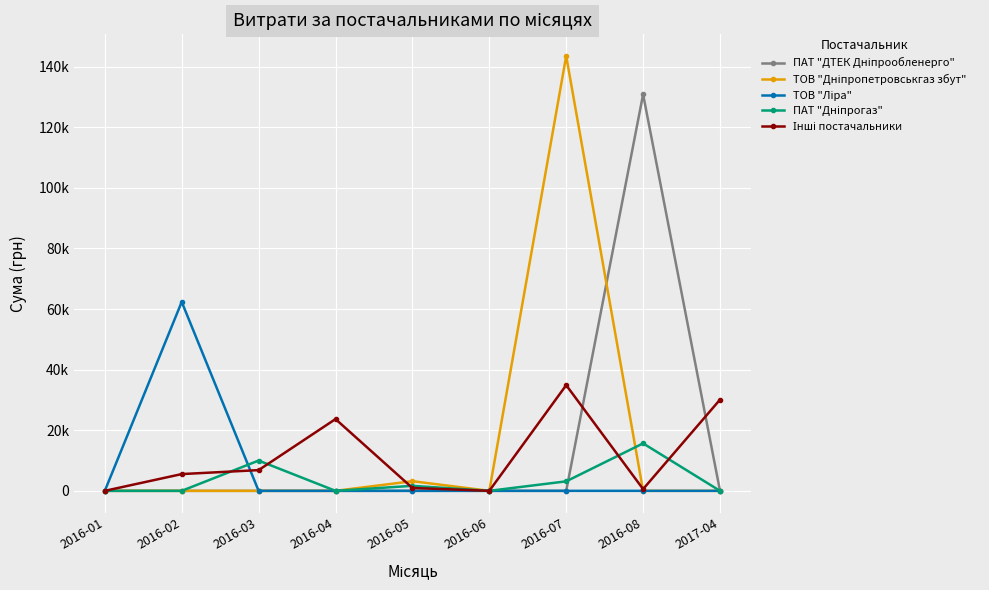

Does the chart have visible grid lines?

Yes